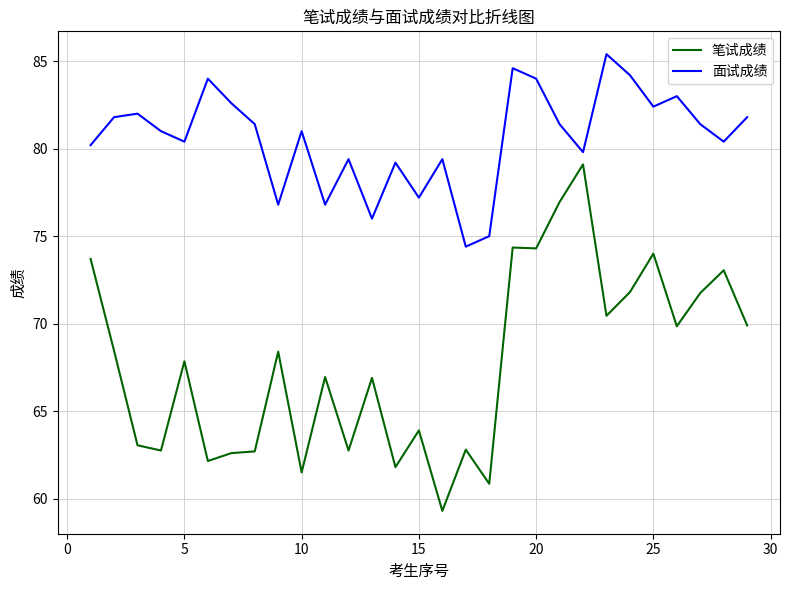

What is the smallest value displayed?

59.3